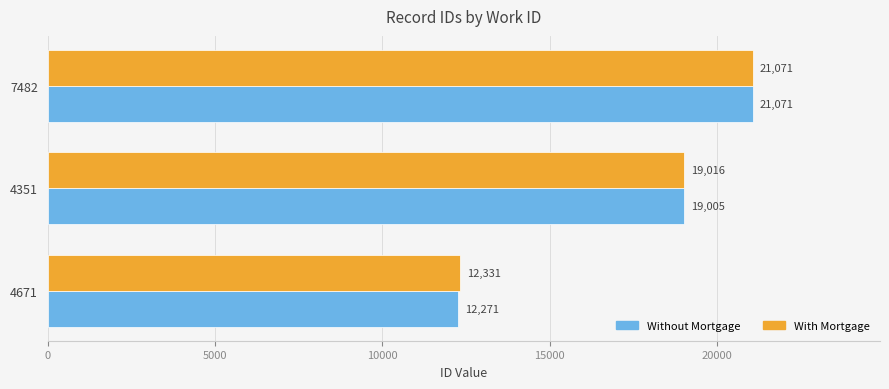

What is the minimum value shown in the chart?

12271